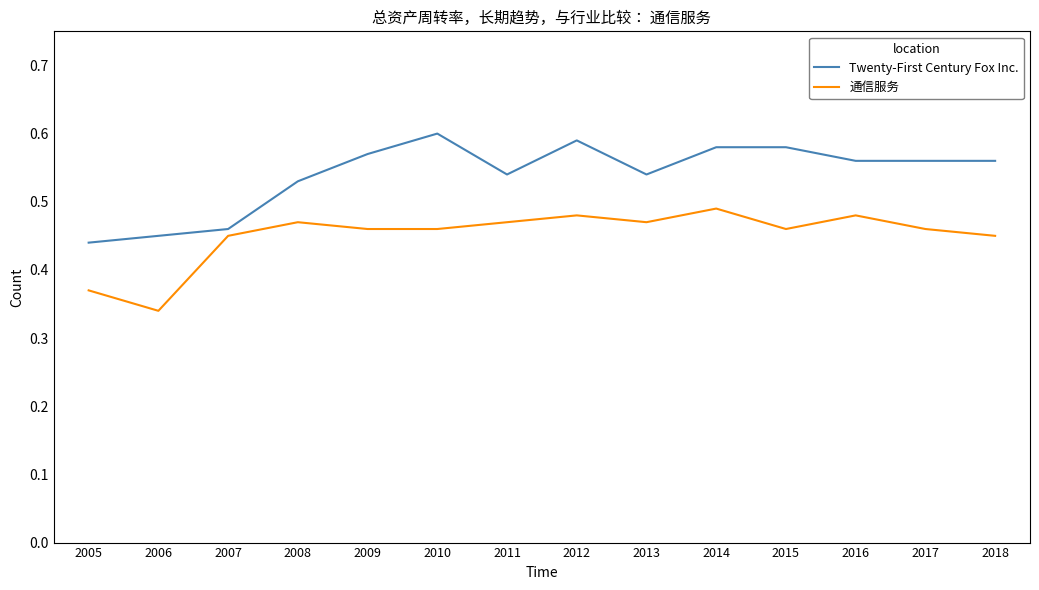

Count the Twenty-First Century Fox Inc. values in the range 0 to 1.

14